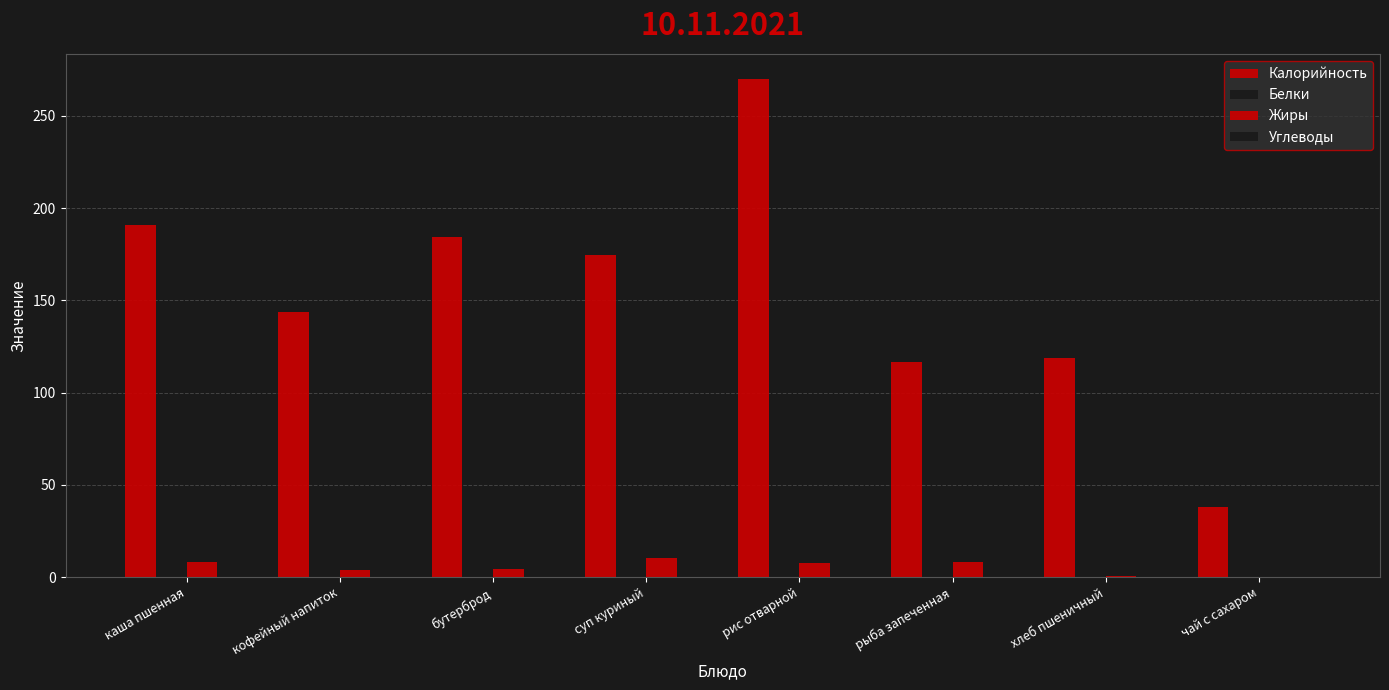

At which label is Калорийность closest to 153?

кофейный напиток